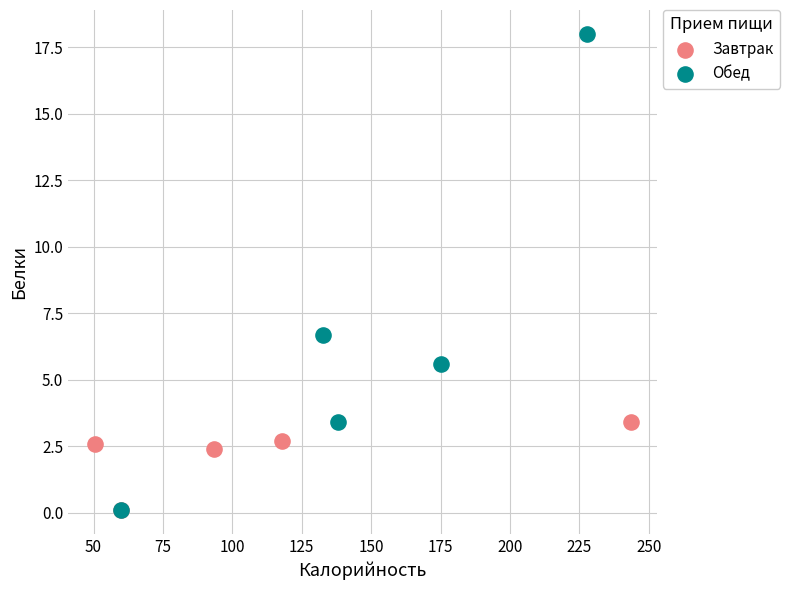

Which series reaches the maximum Y coordinate?

Обед